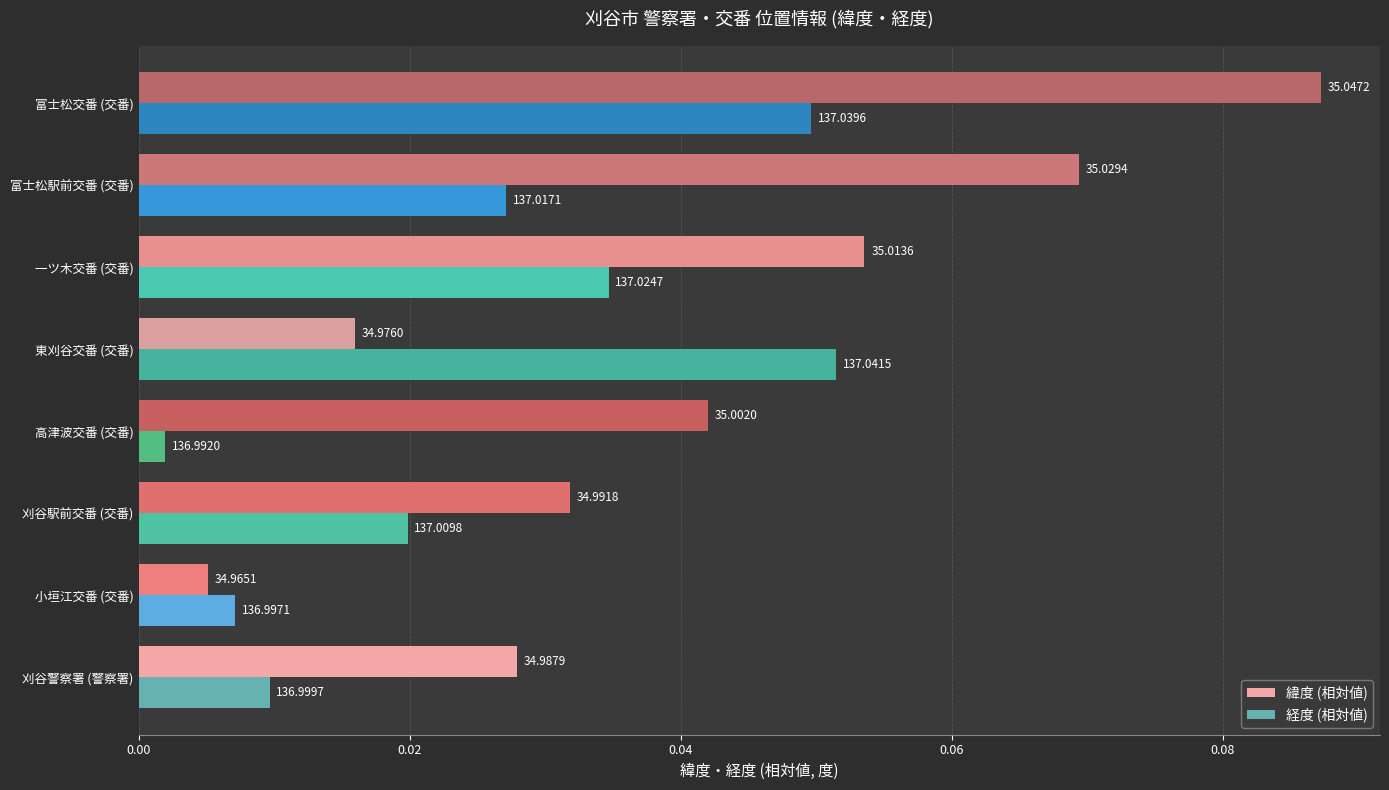

Rank the series by their average value, from highest to lowest.

緯度 (相対値), 経度 (相対値)